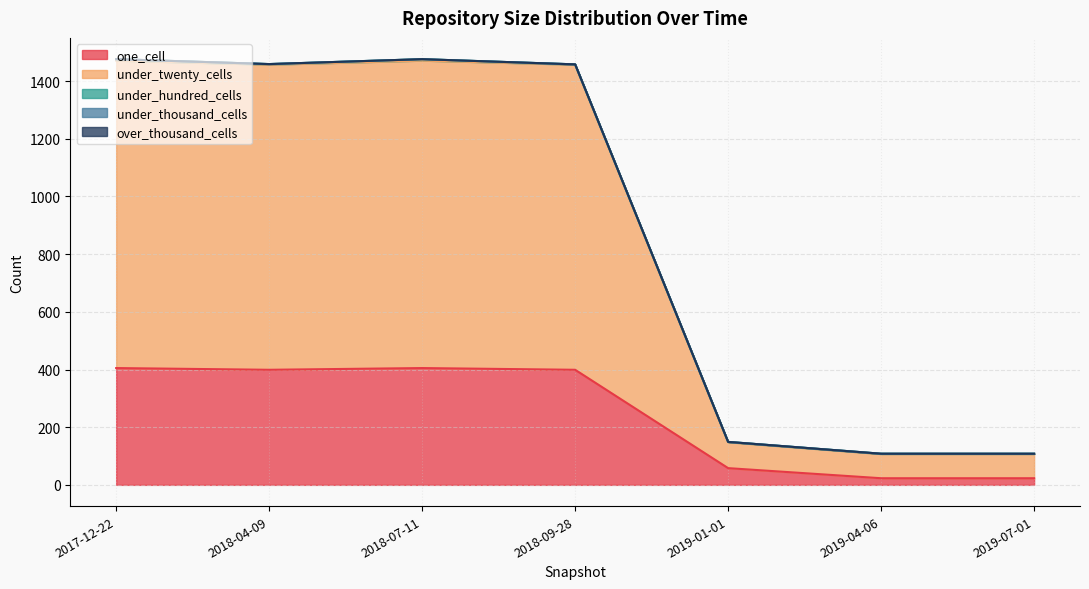

In under_hundred_cells, how many points are higher than both neighbors (excluding endpoints)?

1